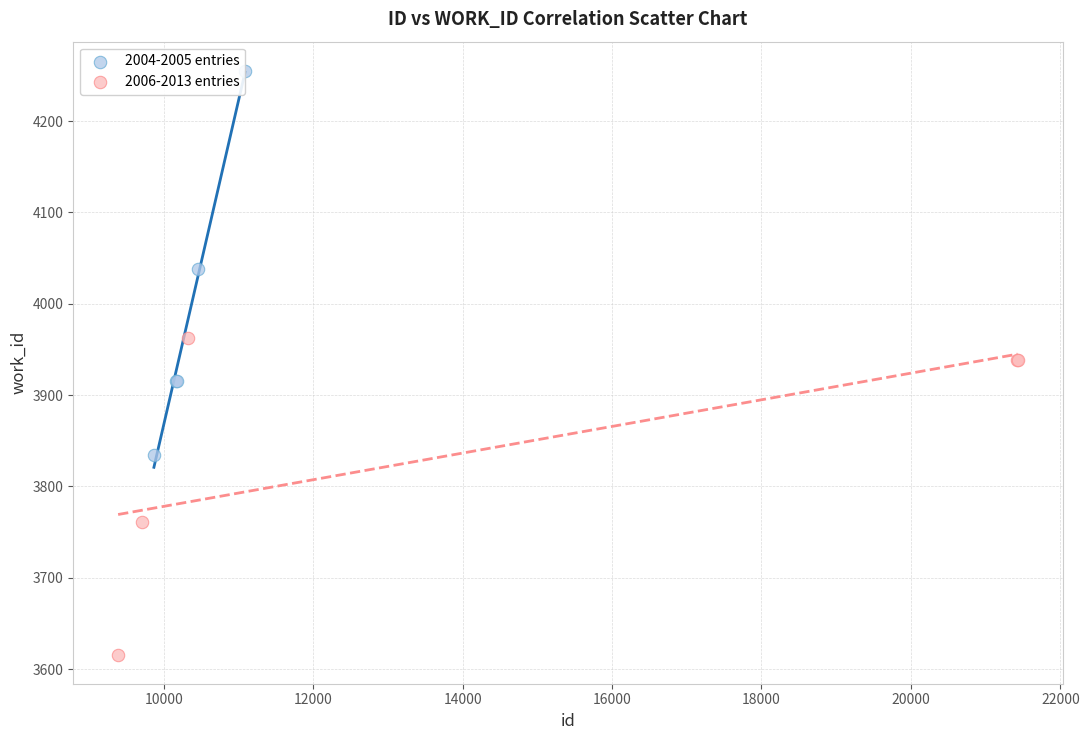

Which series has the largest Y range (max minus min)?

2004-2005 entries